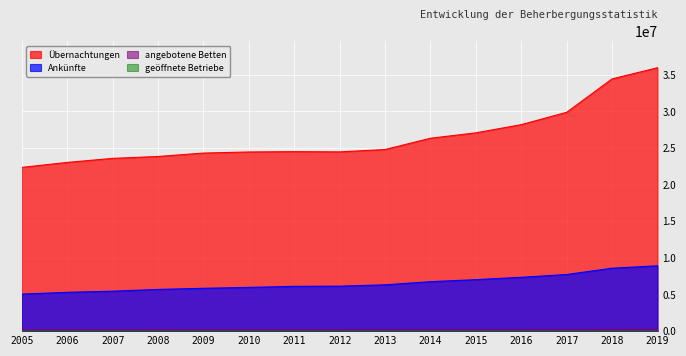

Which series has the largest total across all categories?

Übernachtungen